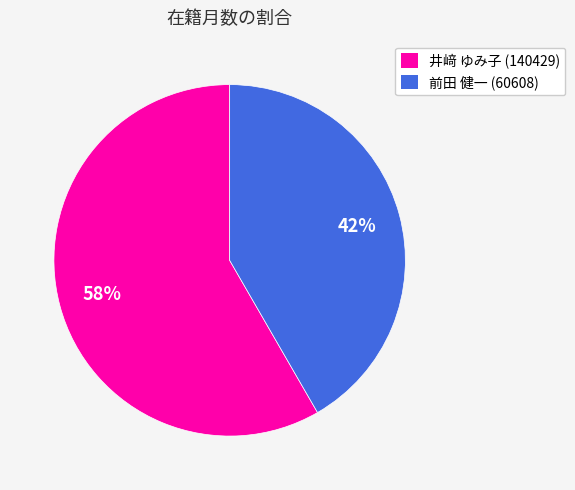

Approximately how many times larger is the value at 前田 健一 (60608) compared to 井﨑 ゆみ子 (140429)?

0.7